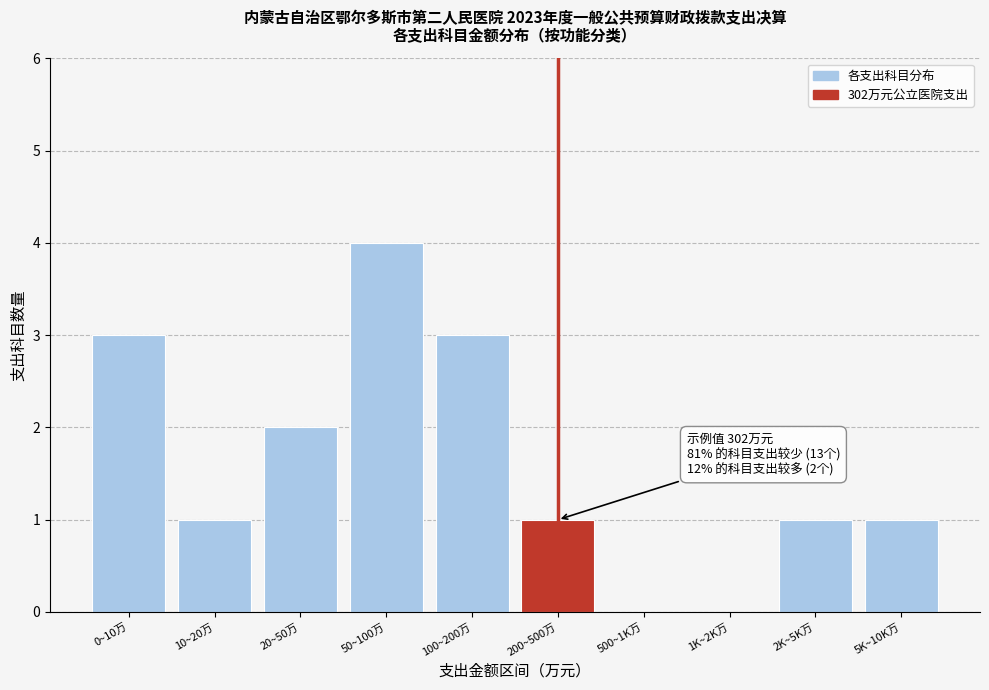

Reading left to right, list all the values displayed in this chart.

0~10万=3	10~20万=1	20~50万=2	50~100万=4	100~200万=3	200~500万=1	500~1K万=0	1K~2K万=0	2K~5K万=1	5K~10K万=1